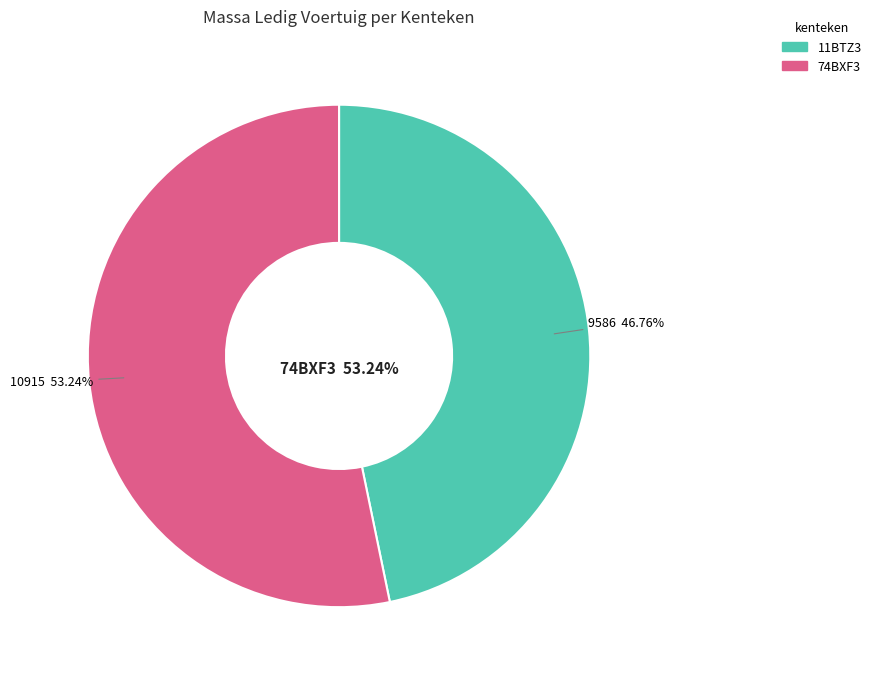

To the nearest percent, what is the combined percentage of 11BTZ3 and 74BXF3?

100%